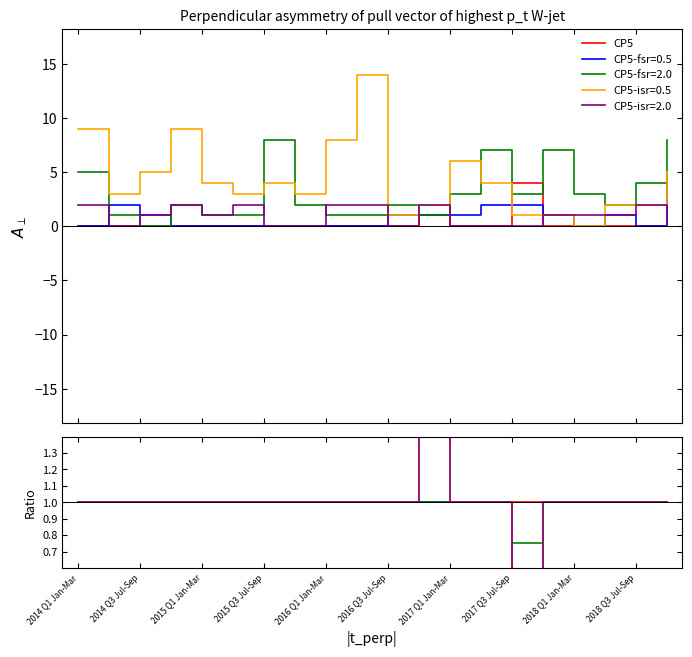

Rank the series by their maximum value, from highest to lowest.

CP5-isr=0.5, CP5-fsr=2.0, CP5, CP5-fsr=0.5, CP5-isr=2.0